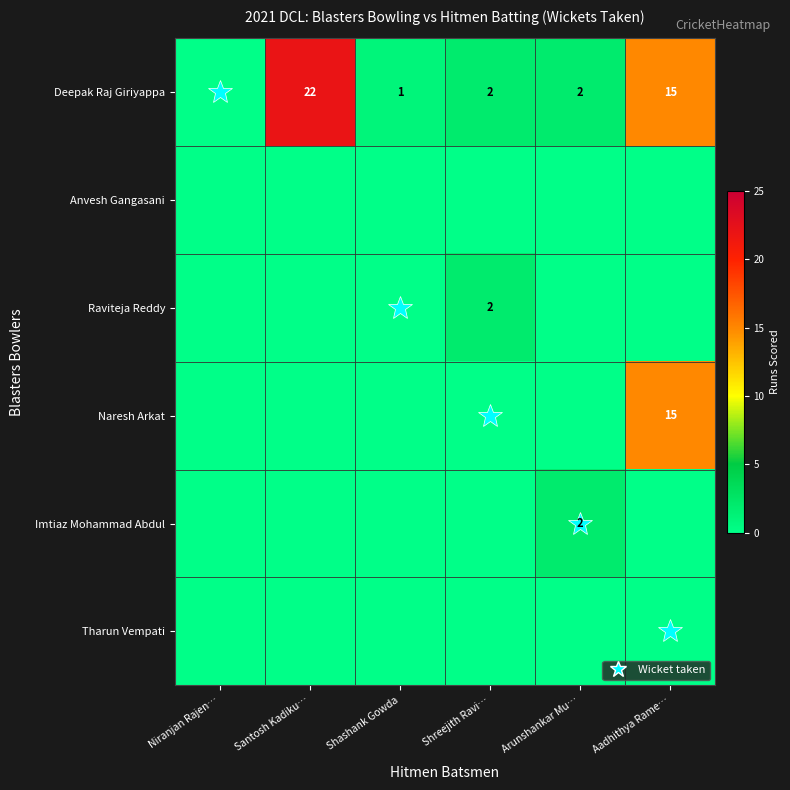

Between Santosh Kadiku… and Shashank Gowda, which series saw the biggest shift?

Deepak Raj Giriyappa